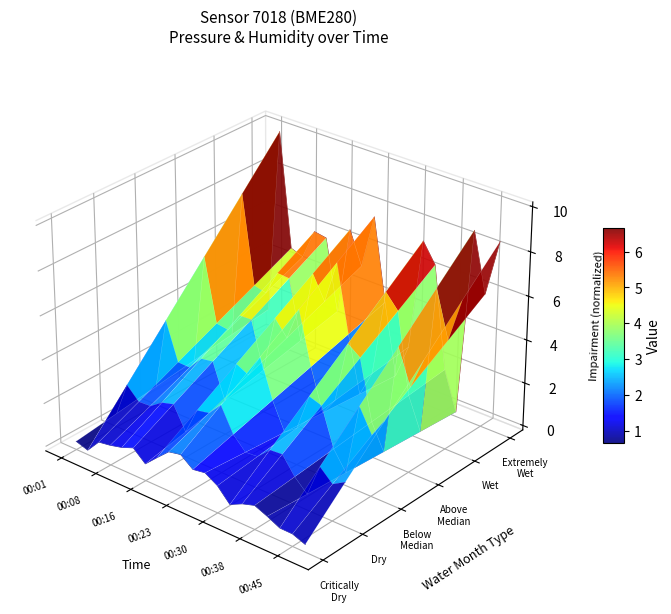

Where is the first local minimum for Level 1?

00:23